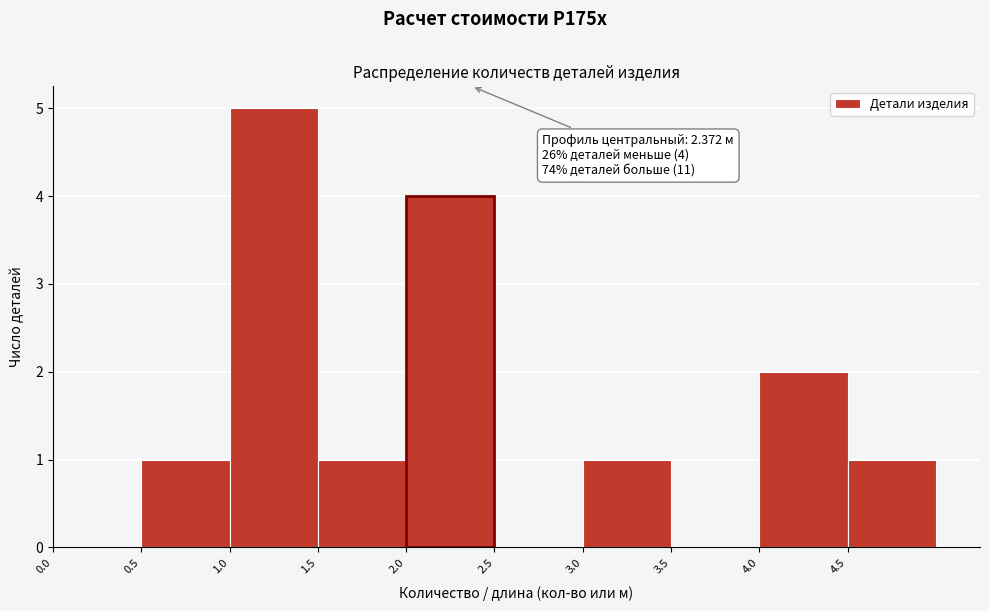

Which range on the x-axis has the tallest bar?

1.0 to 1.5